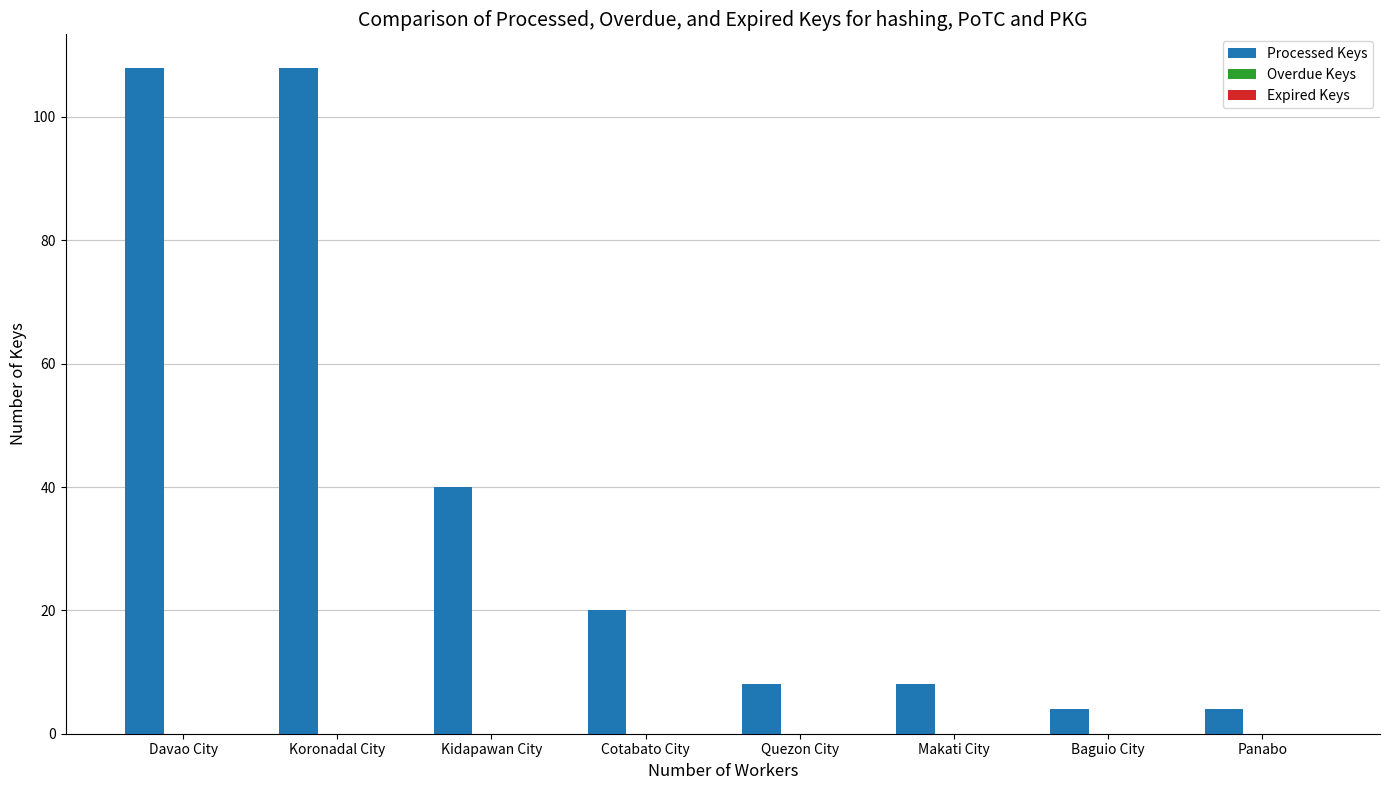

What position from the left is Kidapawan City?

3